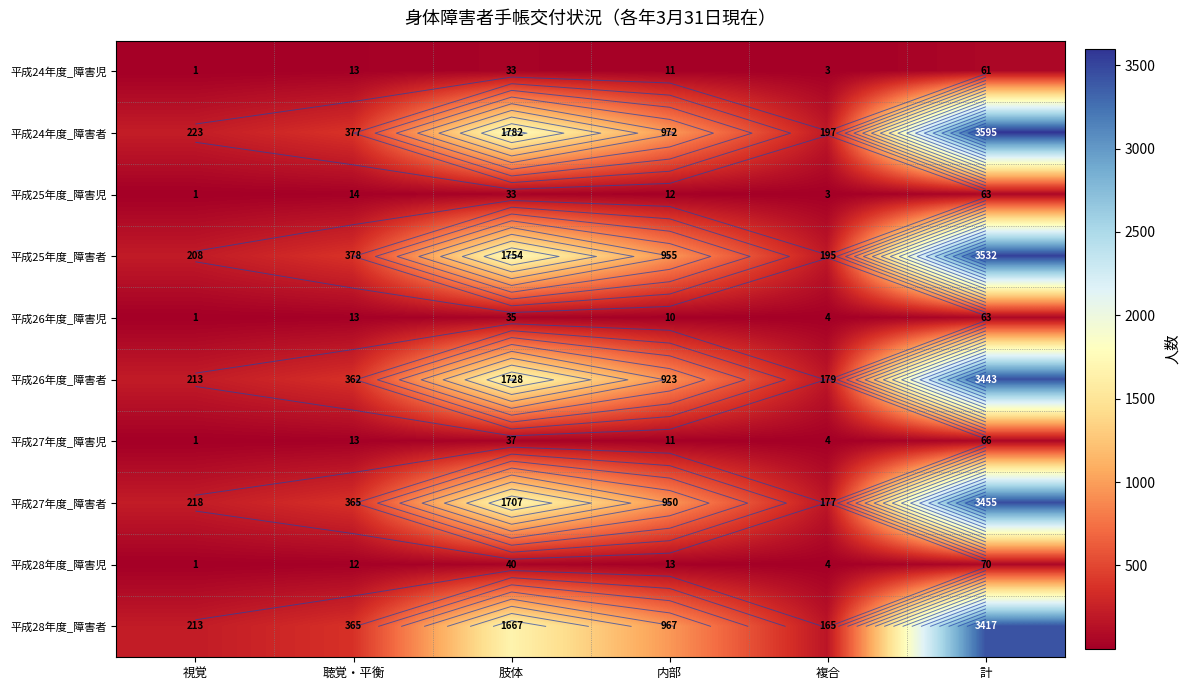

The value of 平成26年度_障害者 at 視覚 is 348. True or false?

False